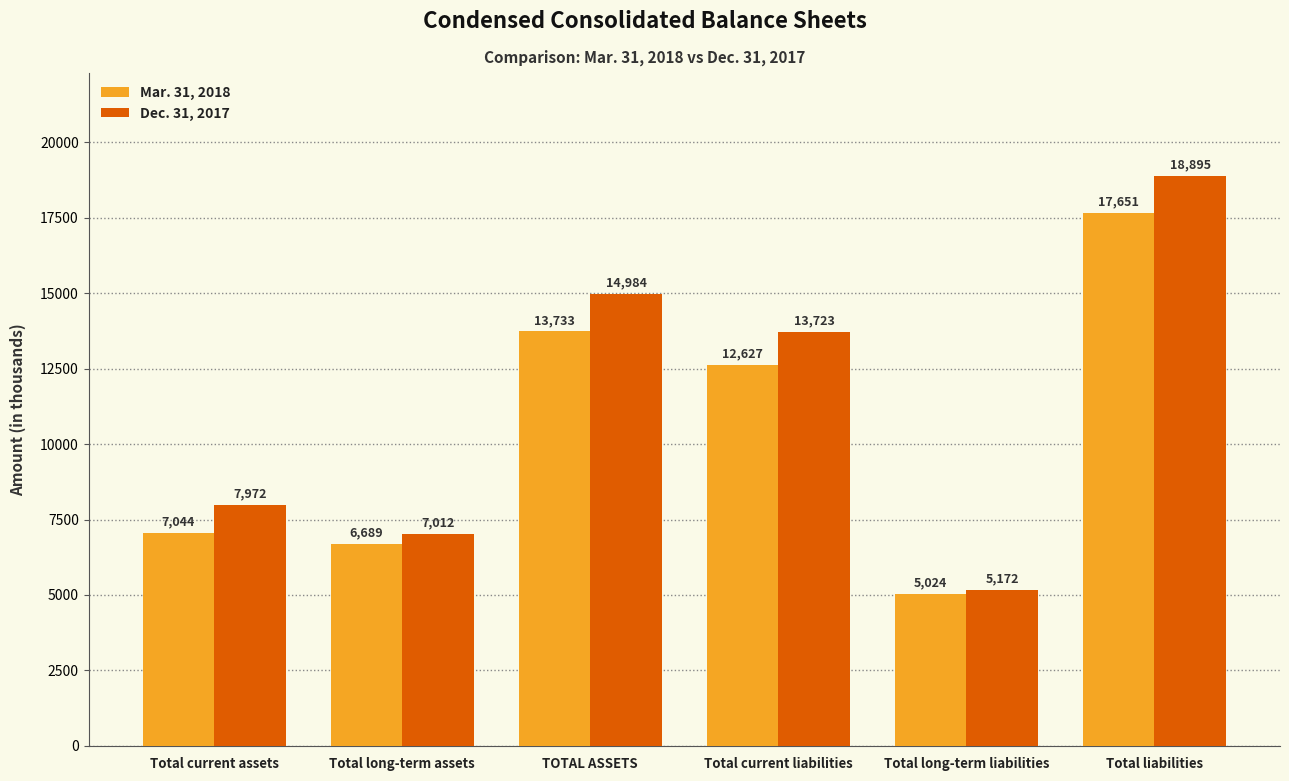

At which category is the sum across all series the highest?

Total liabilities